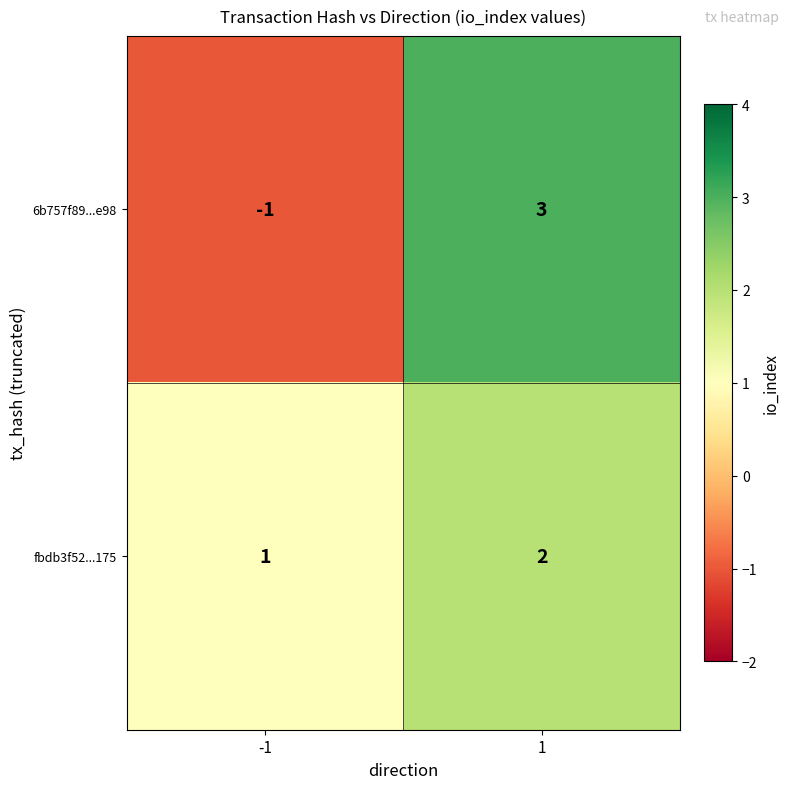

List the series in order of their peak value, highest first.

6b757f89...e98, fbdb3f52...175